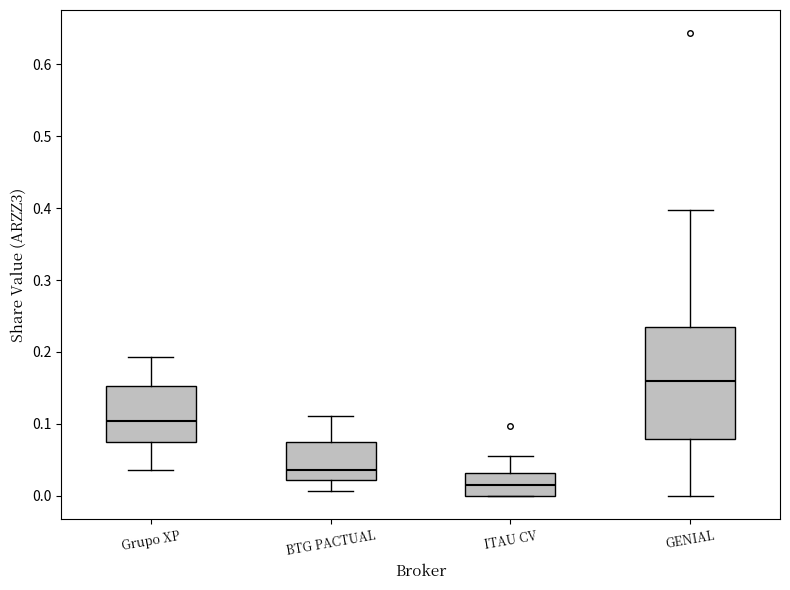

Comparing the boxes themselves (not the whiskers), which one is the tallest?

GENIAL